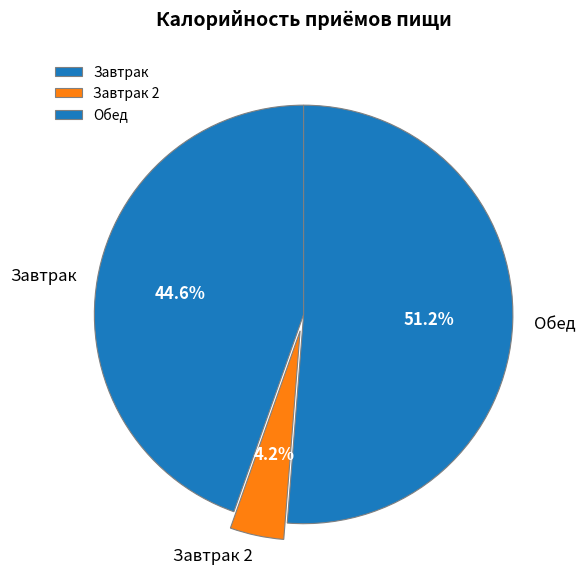

How much of the chart is everything except Обед?

48.8%